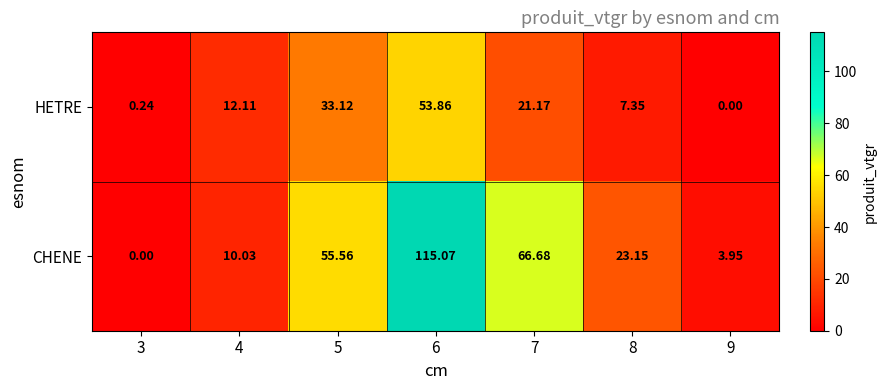

Rank the series by their average value, from highest to lowest.

CHENE, HETRE